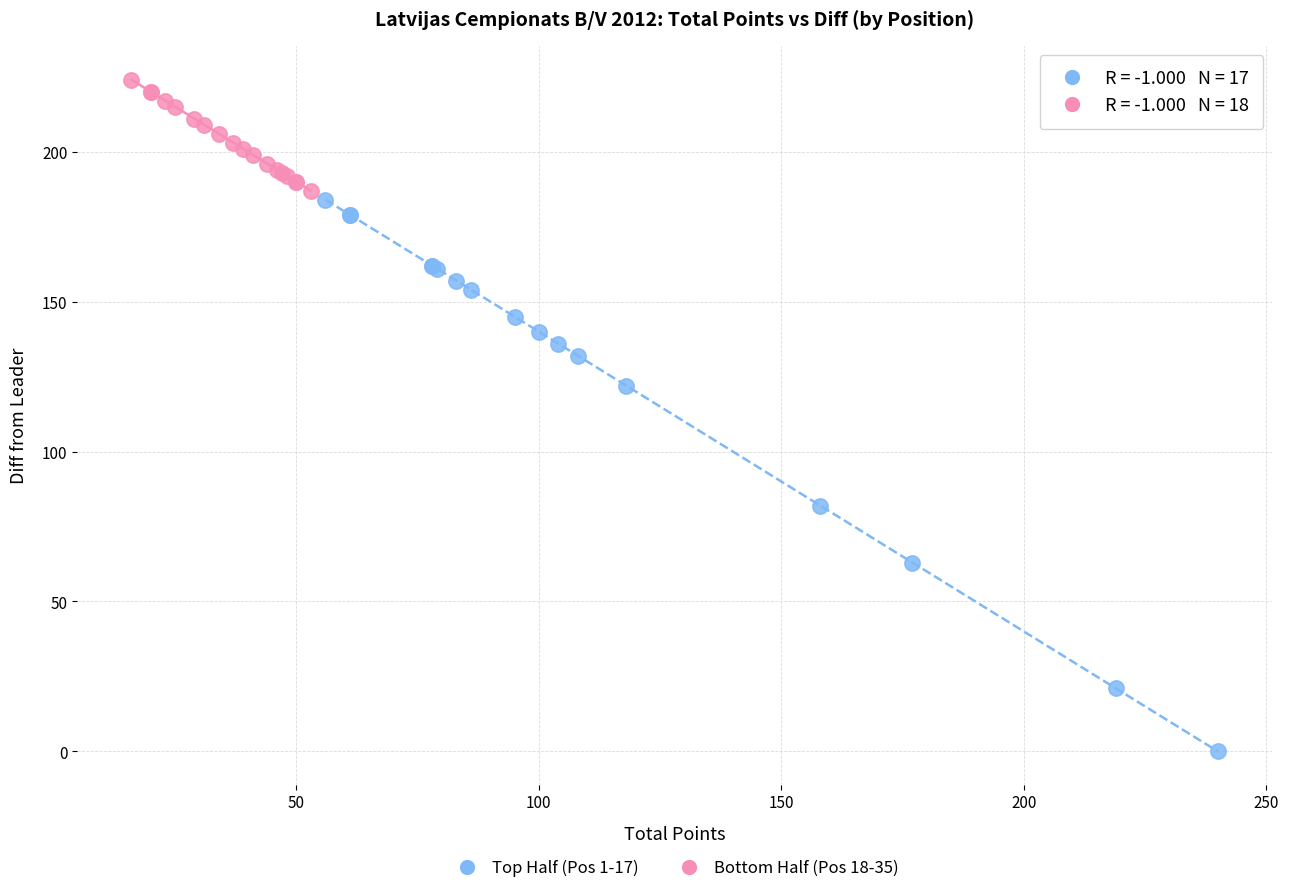

What are all the series names shown in the legend?

Top Half (Pos 1-17), Bottom Half (Pos 18-35)